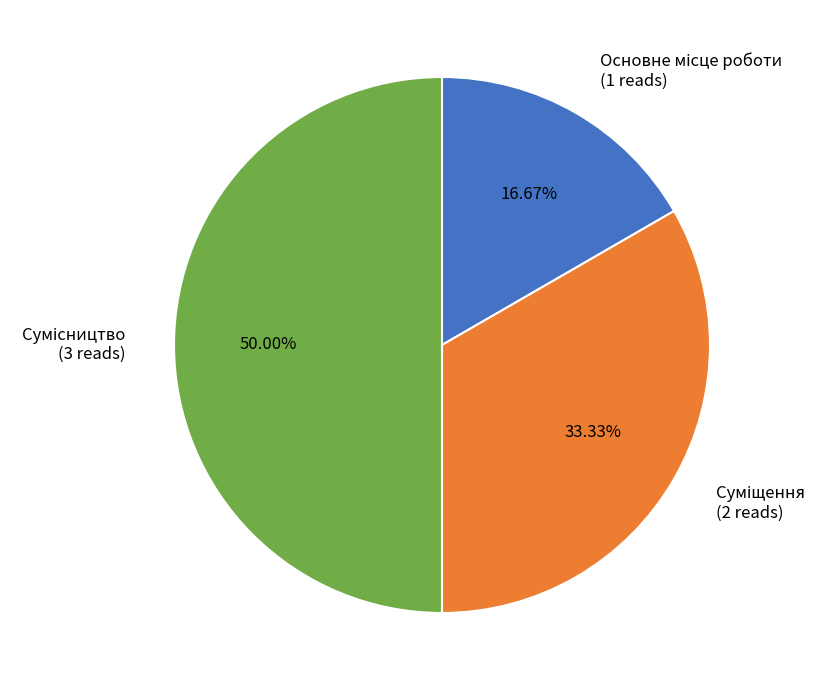

Rank the categories by value from highest to lowest.

Сумісництво, Суміщення, Основне місце роботи